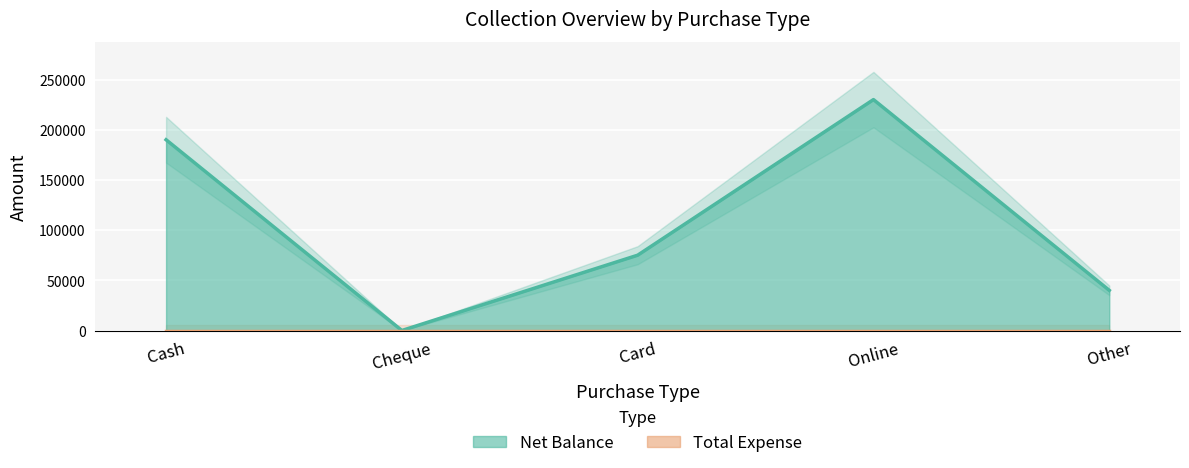

The value at Cash is 44347. True or false?

False